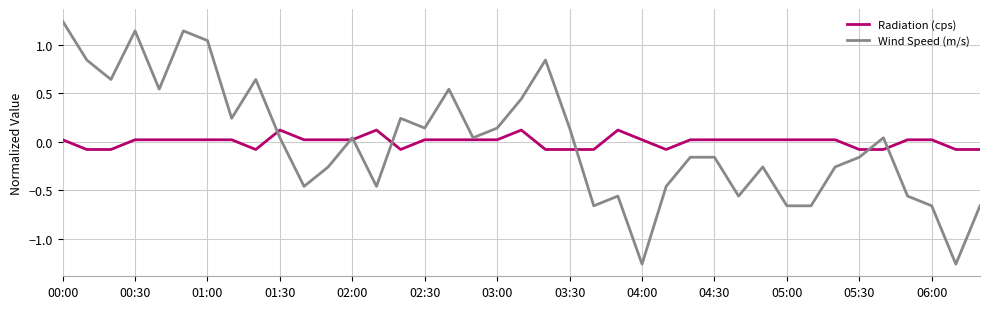

List the series in order of their peak value, highest first.

Wind Speed (m/s), Radiation (cps)